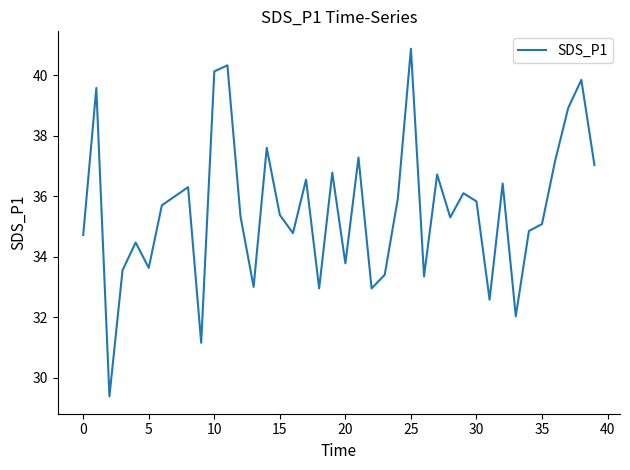

What is the maximum value shown in the chart?

40.9